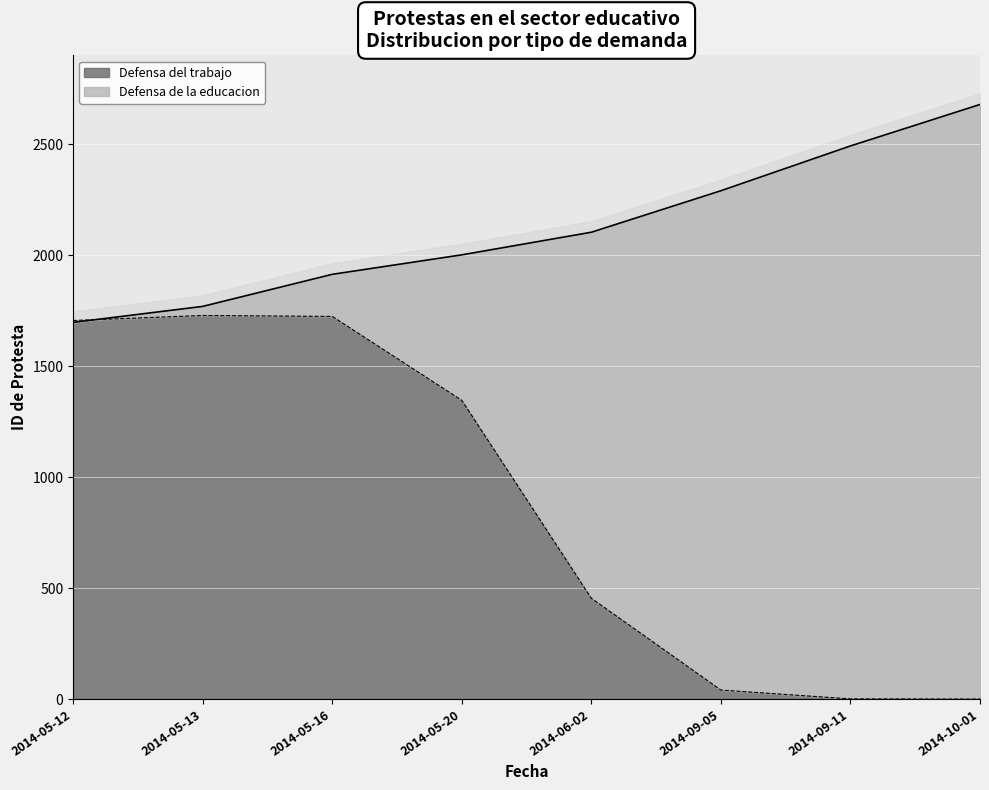

What is the change in value from 2014-05-12 to 2014-05-16?

+216.5